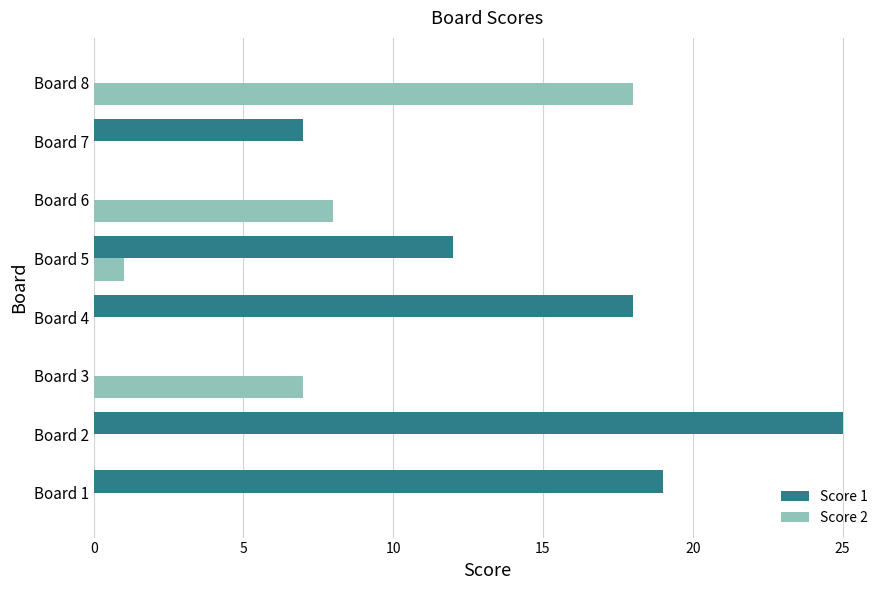

At which category is the sum across all series the highest?

Board 2